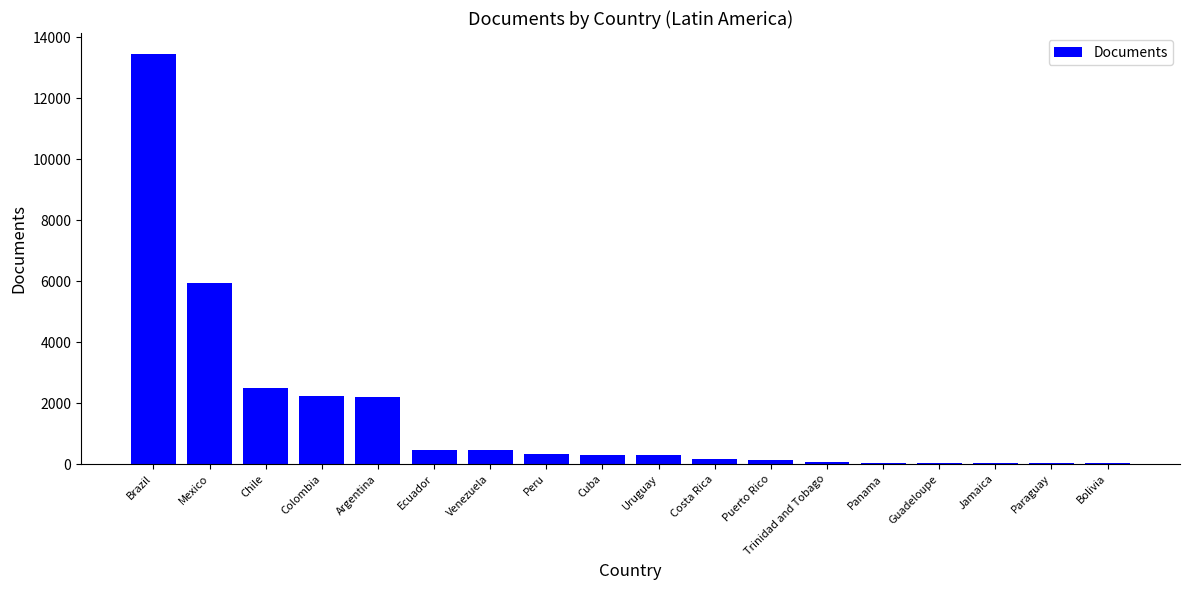

Are the bars grouped side by side (vs. stacked)?

No